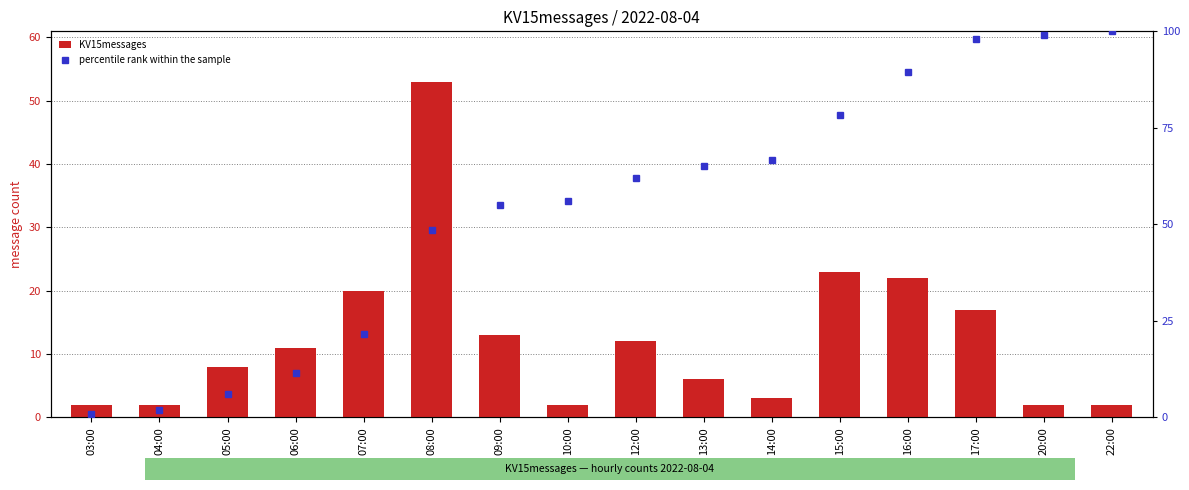

The value of percentile rank within the sample at 16:00 is 133.1. True or false?

False